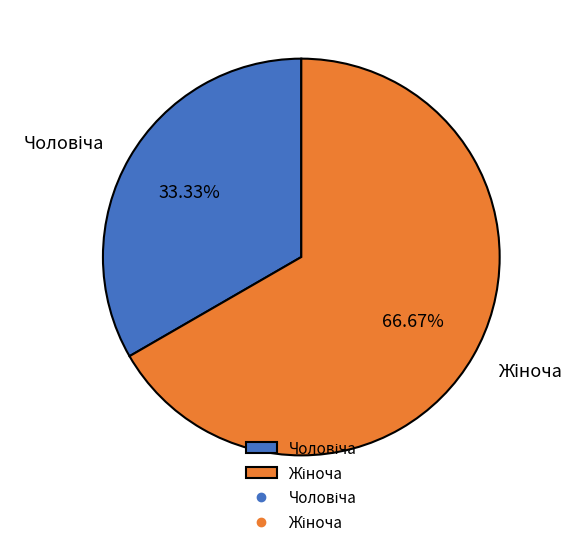

Does any single category account for the majority?

Yes